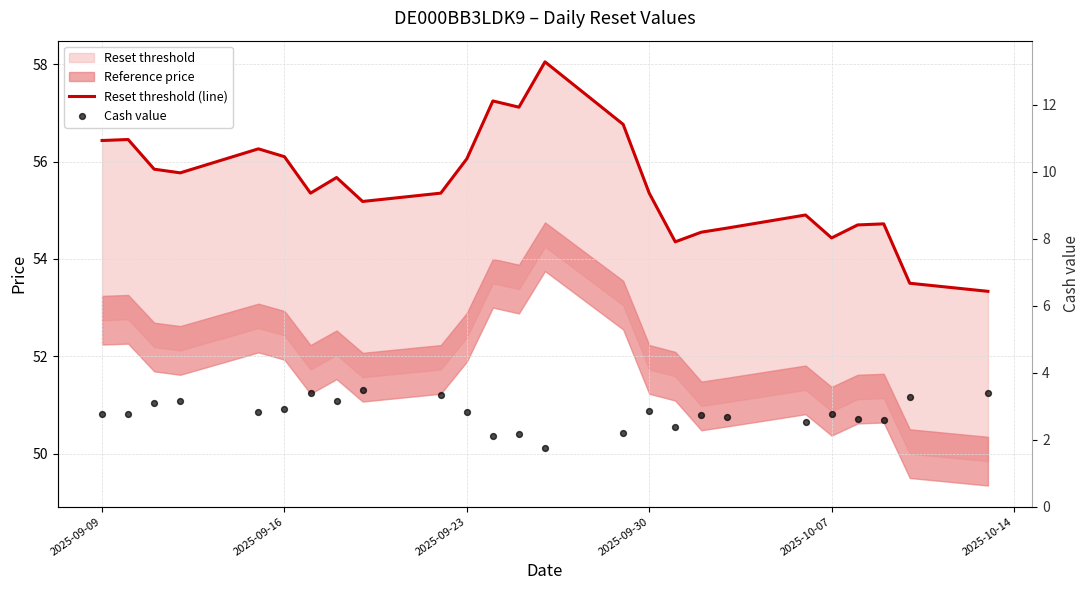

What is the total value across all series at 2025-09-09?

59.2